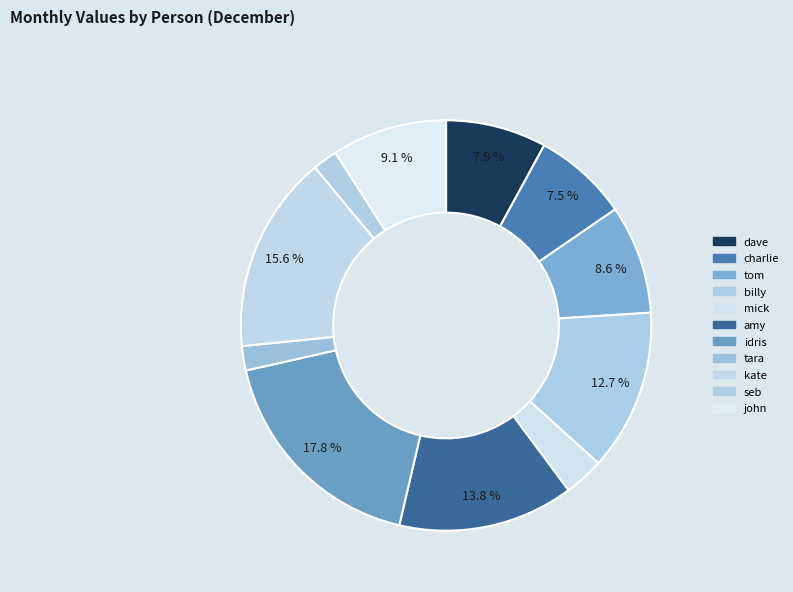

How many segments does this pie chart have?

11